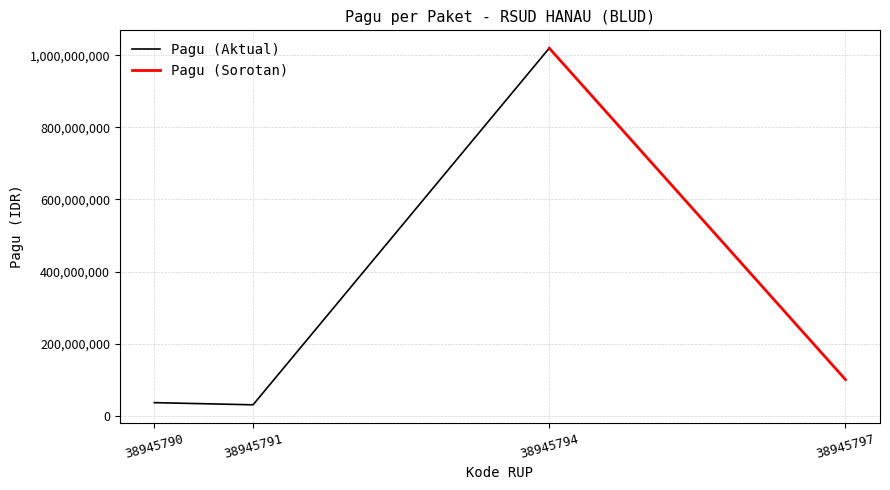

What is the average value?

296500000